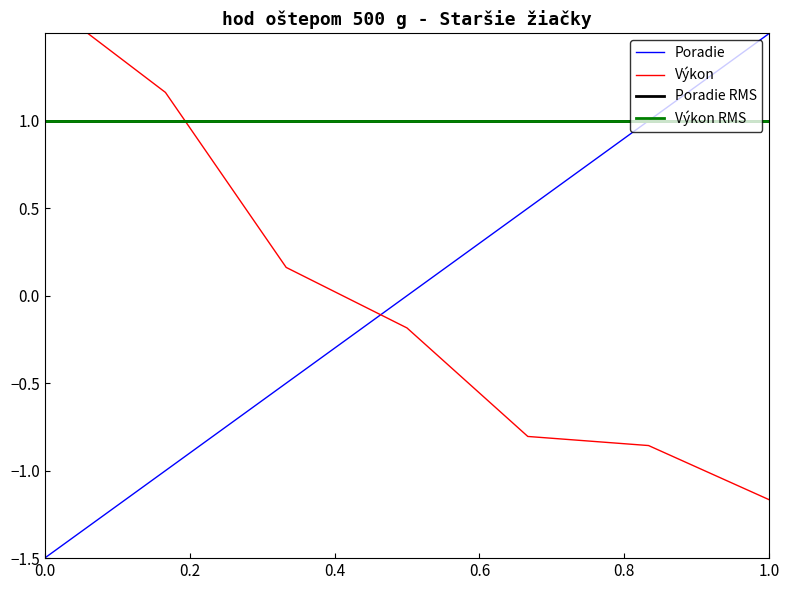

True or false: Poradie and Výkon intersect in this chart.

True